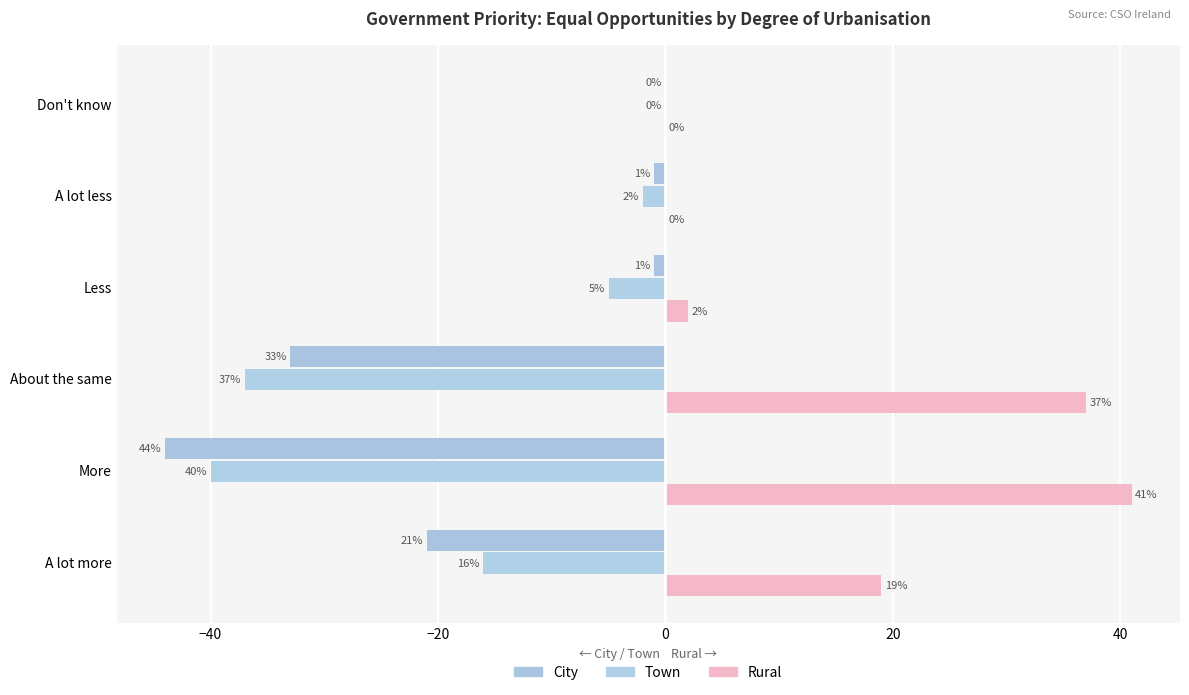

Count the number of categories in the chart.

6